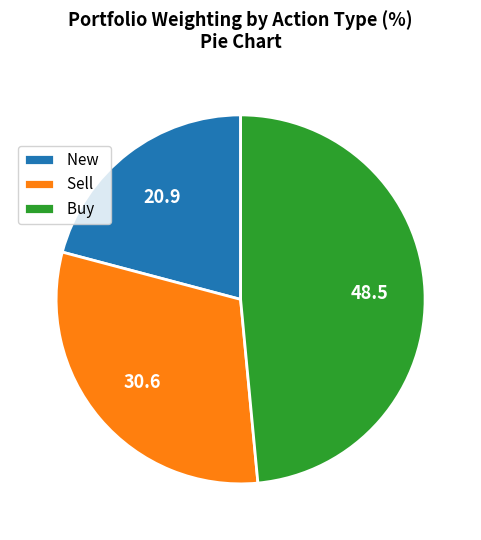

Is it true that Buy is 49% of the pie?

True